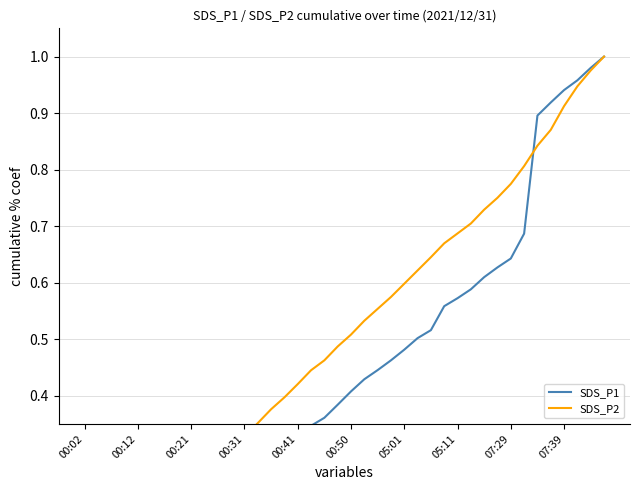

Is this an area chart (filled region under the line)?

No